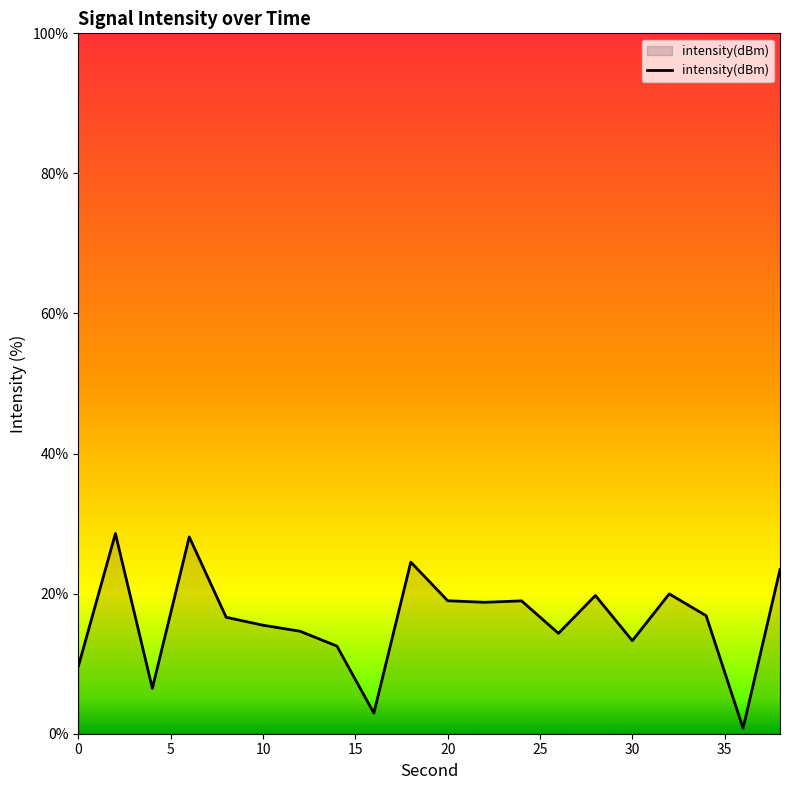

What is the difference between the second highest and second lowest values?

25.1